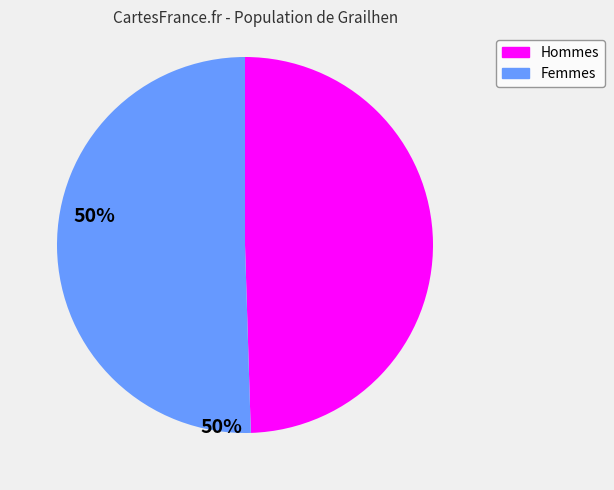

Does any single category account for the majority?

Yes